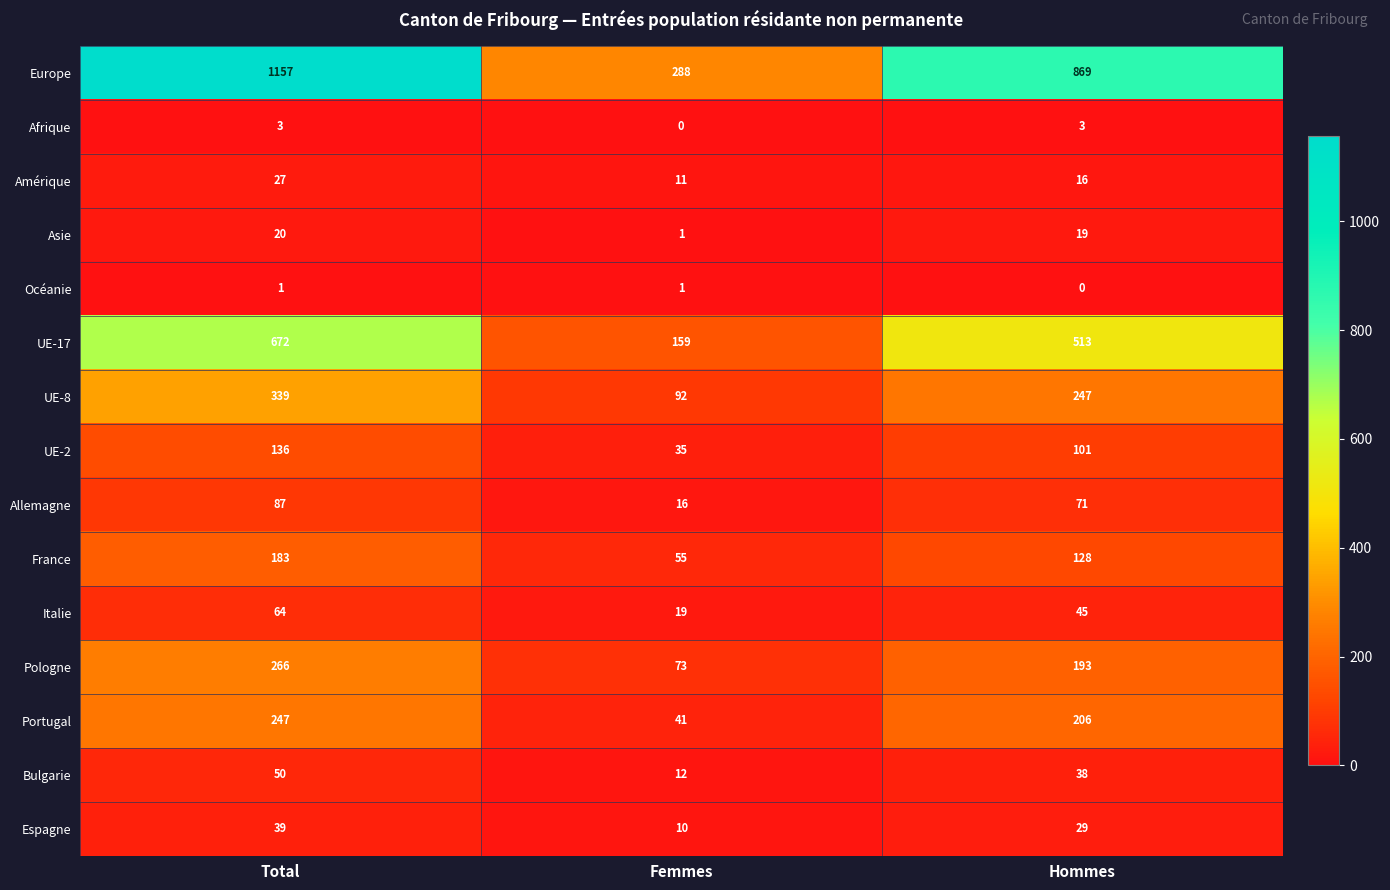

What is the difference between the maximum and minimum values in the Bulgarie series?

38